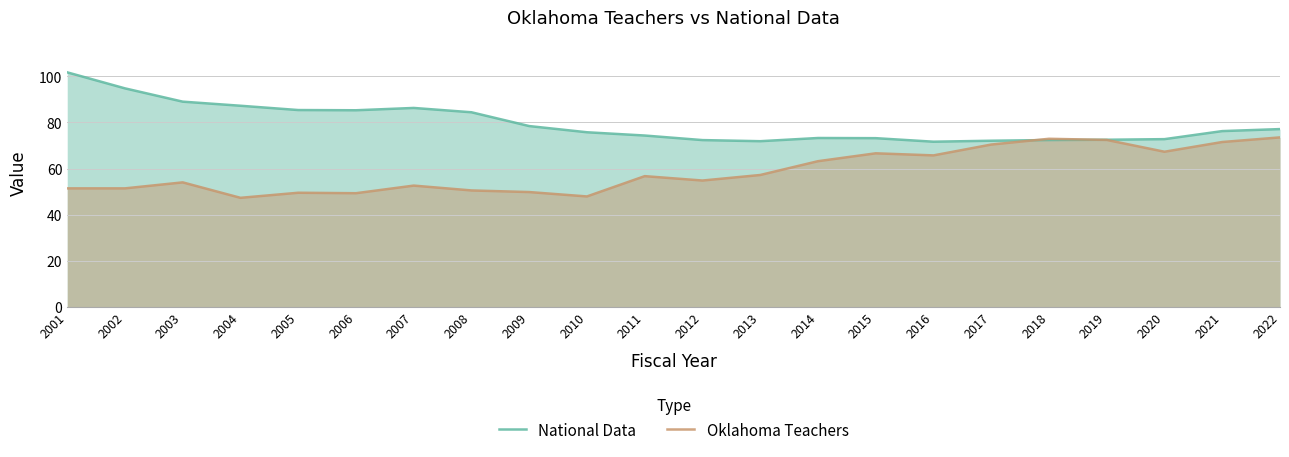

After their last crossing, which series has the higher values: National Data or Oklahoma Teachers?

National Data